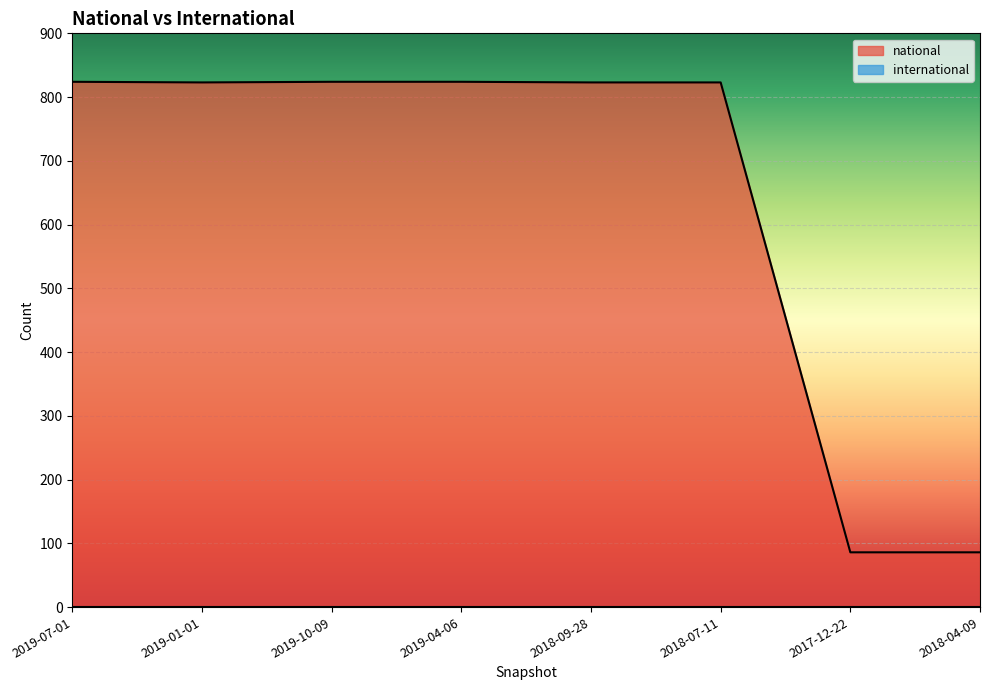

What is the average value?

639